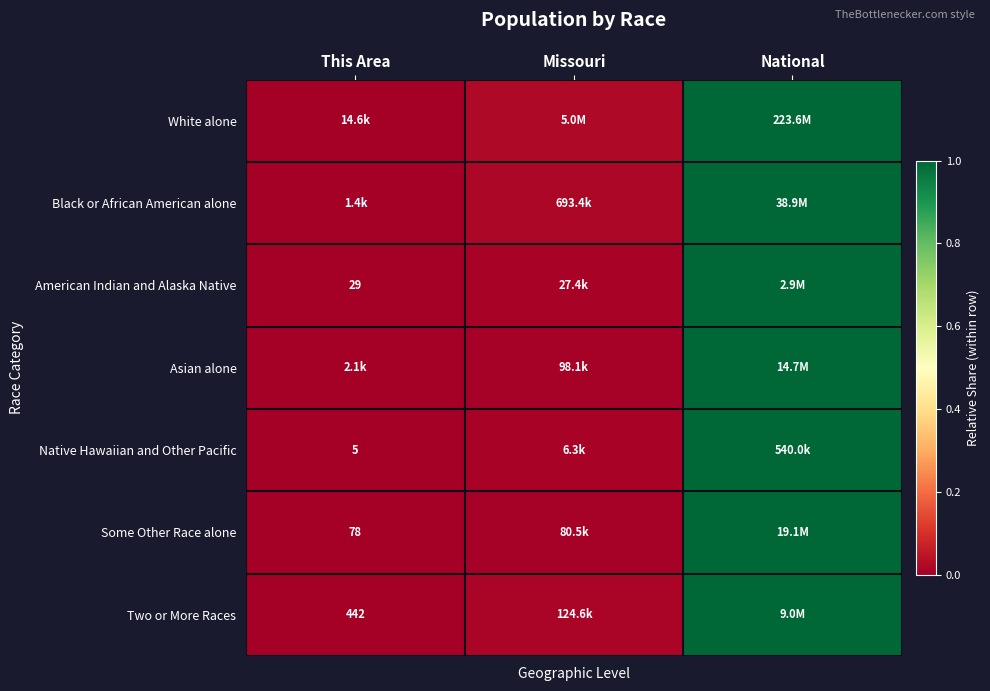

How many distinct data groups are displayed?

7